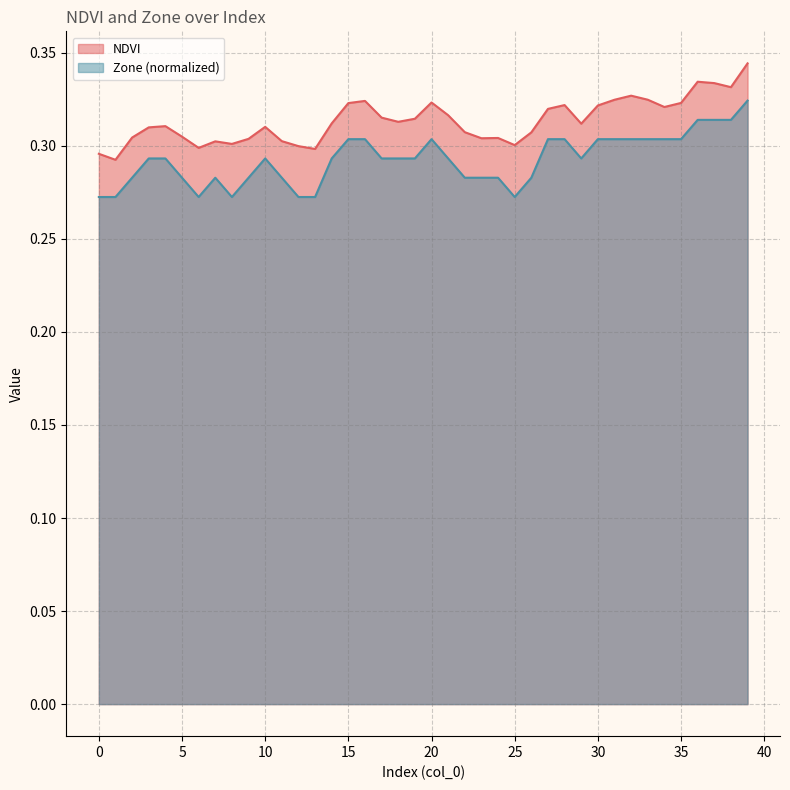

Count the NDVI values in the range 0 to 1.

40